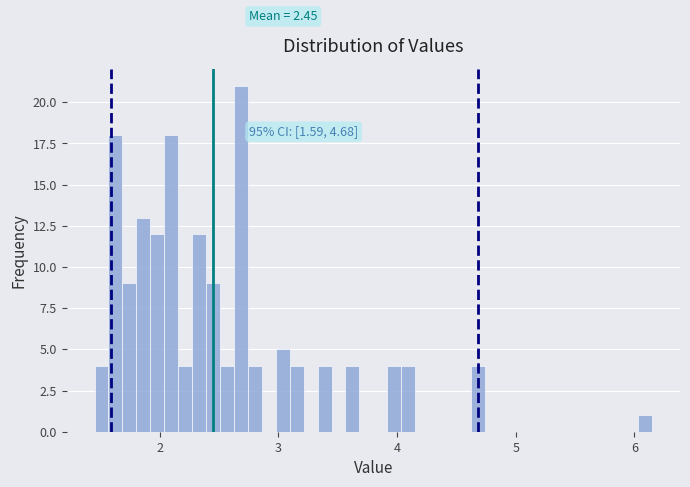

Read against the x-axis, roughly where is the centre of the tallest bar?

2.7